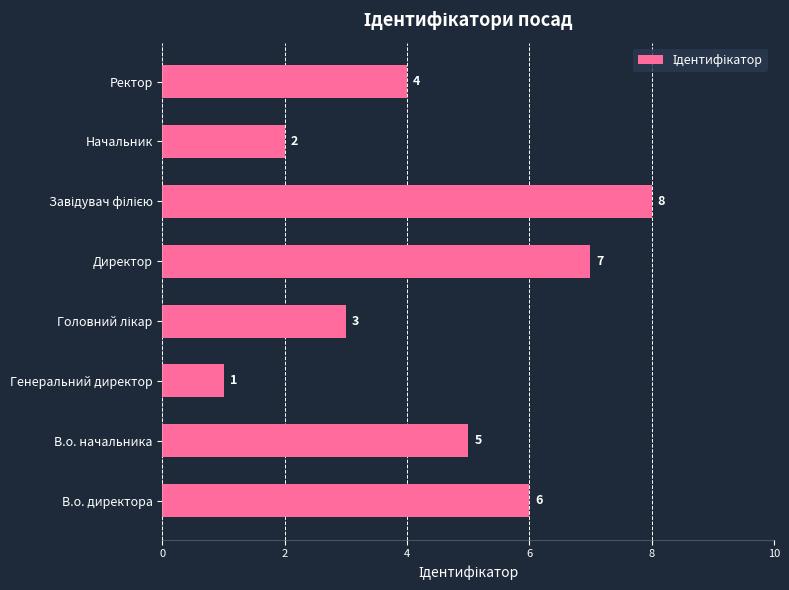

What is the greatest value displayed?

8